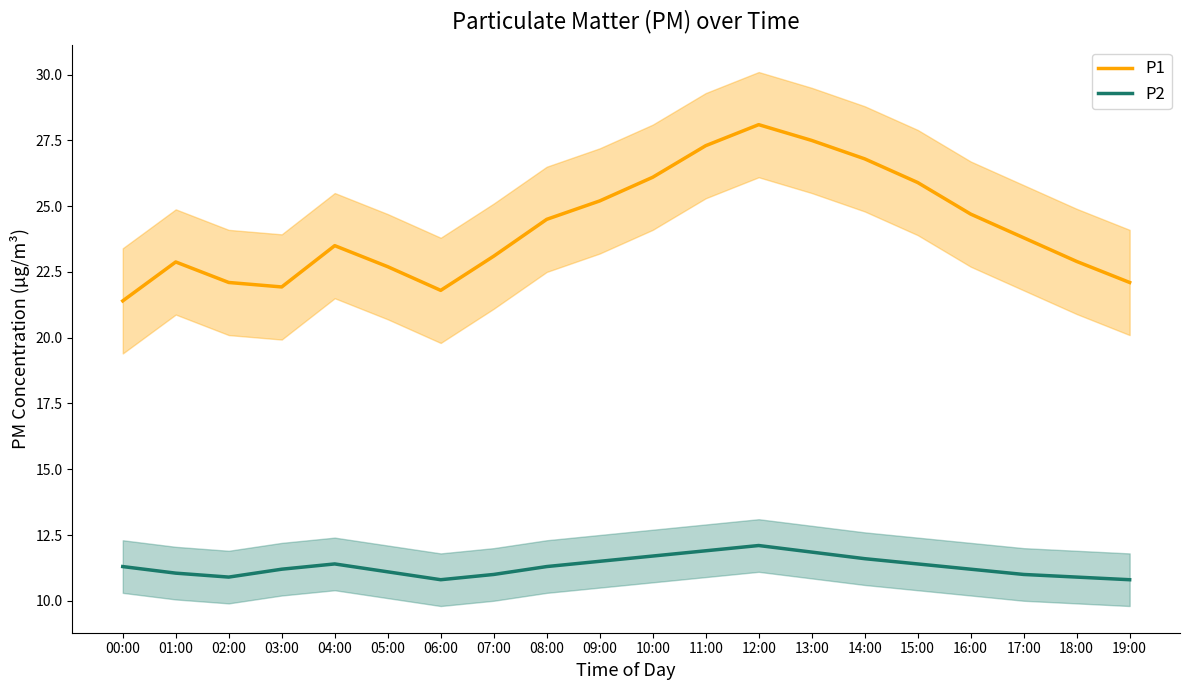

What is the difference between the P1 values at 07:00 and 13:00?

4.4